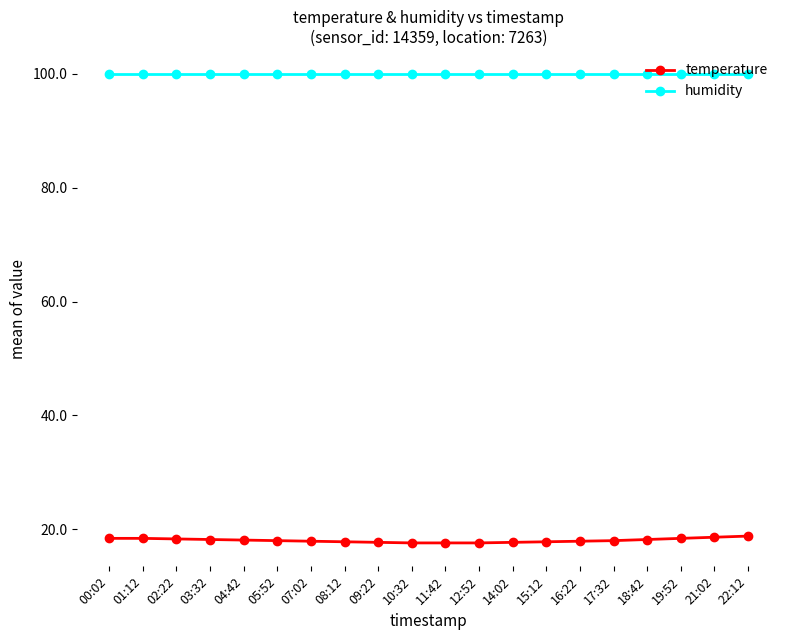

Is it true that temperature equals 17.9 at 07:02?

True